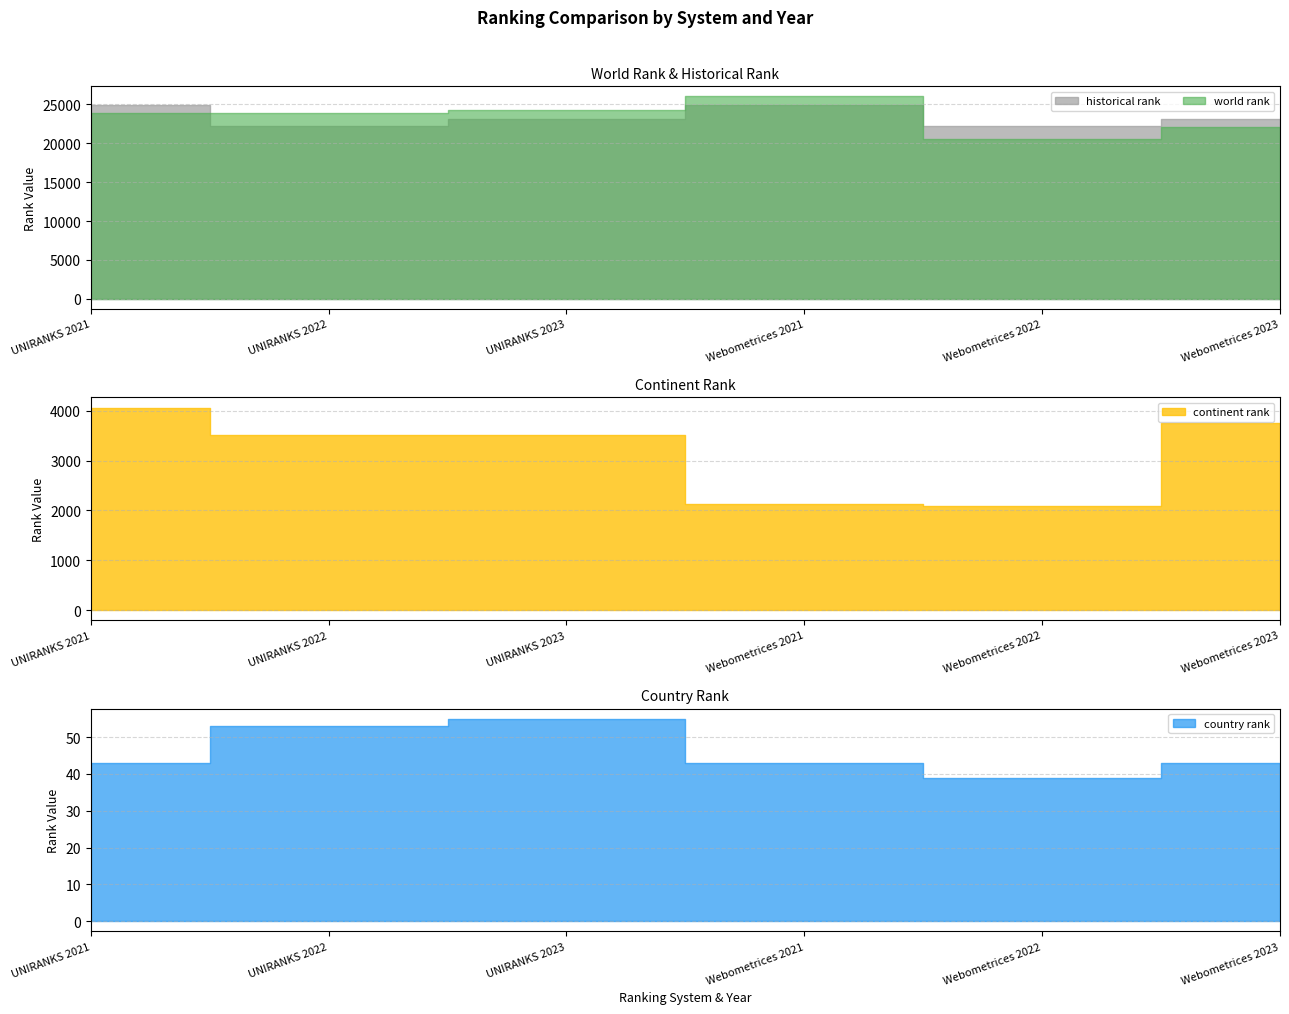

What position from the right is UNIRANKS 2023?

4